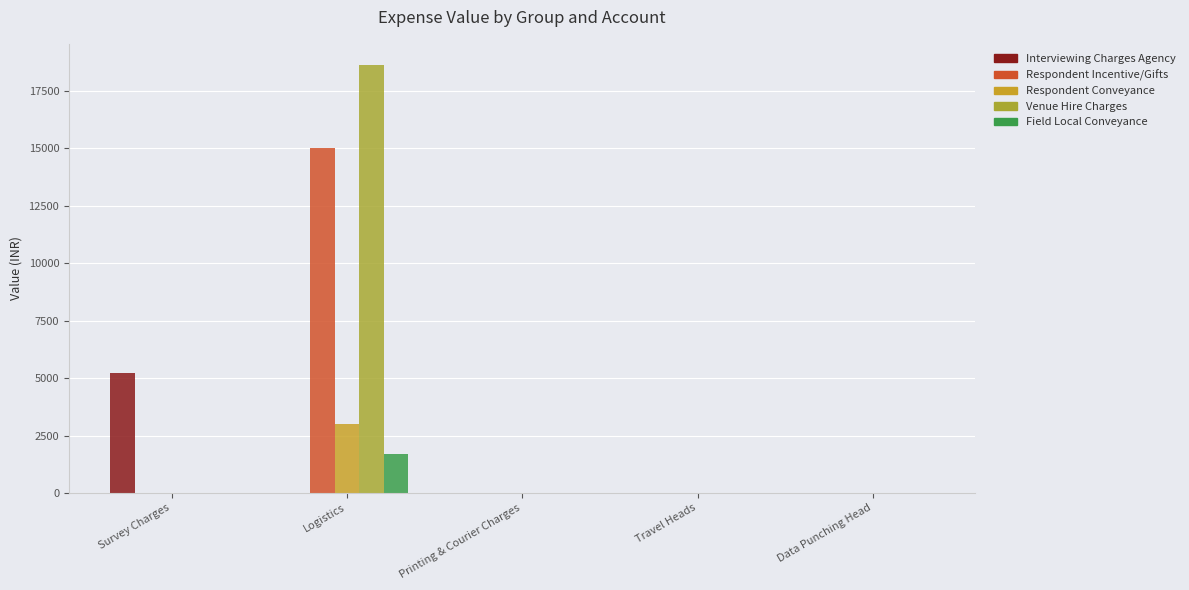

The value of Respondent Conveyance at Travel Heads is 0. True or false?

True